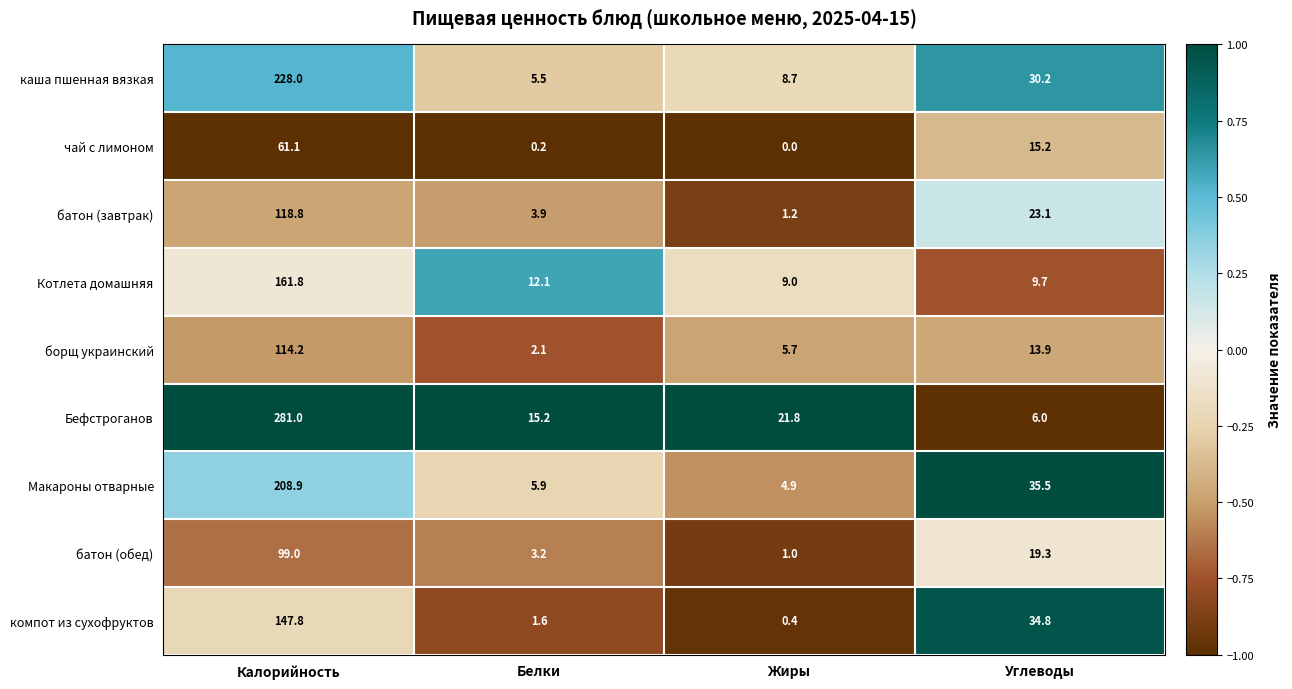

What is the difference between the highest and lowest values at Белки?

15.0